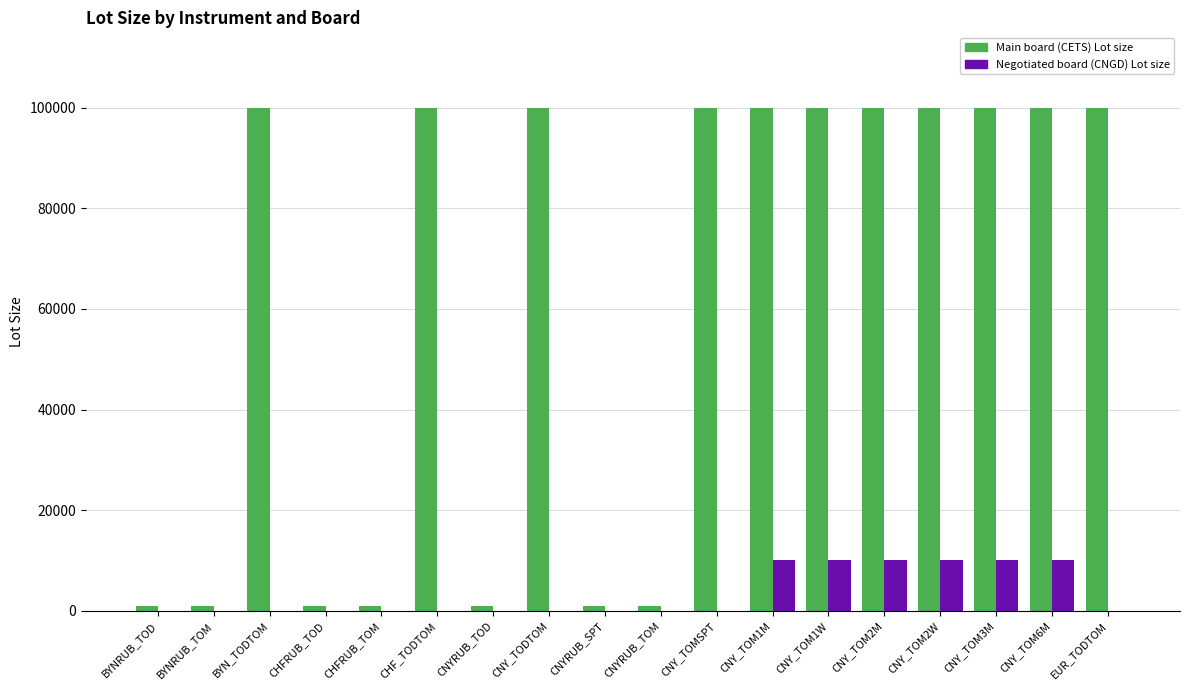

How many groups of bars are there?

18